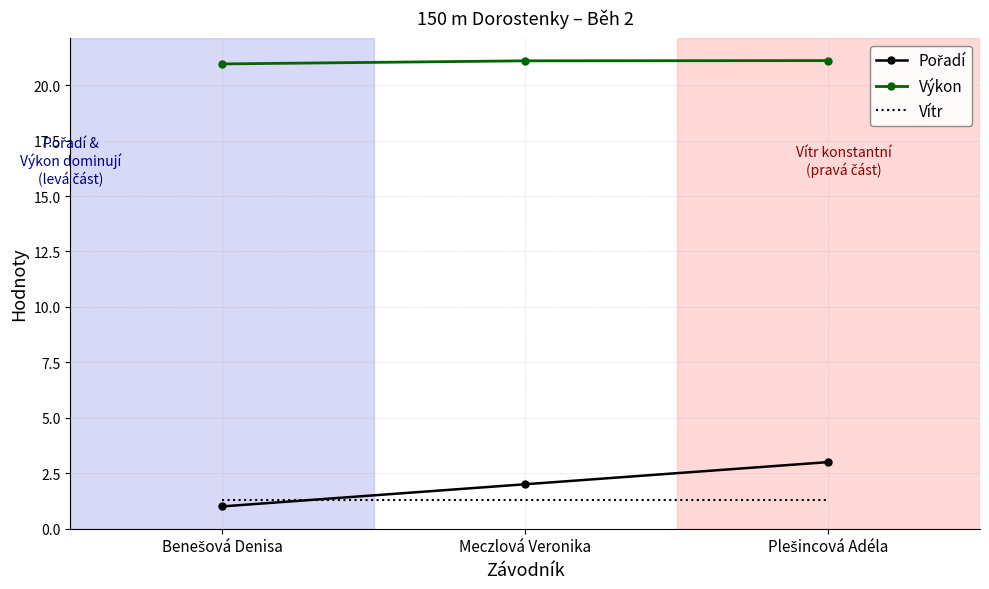

What is the greatest value displayed?

21.1